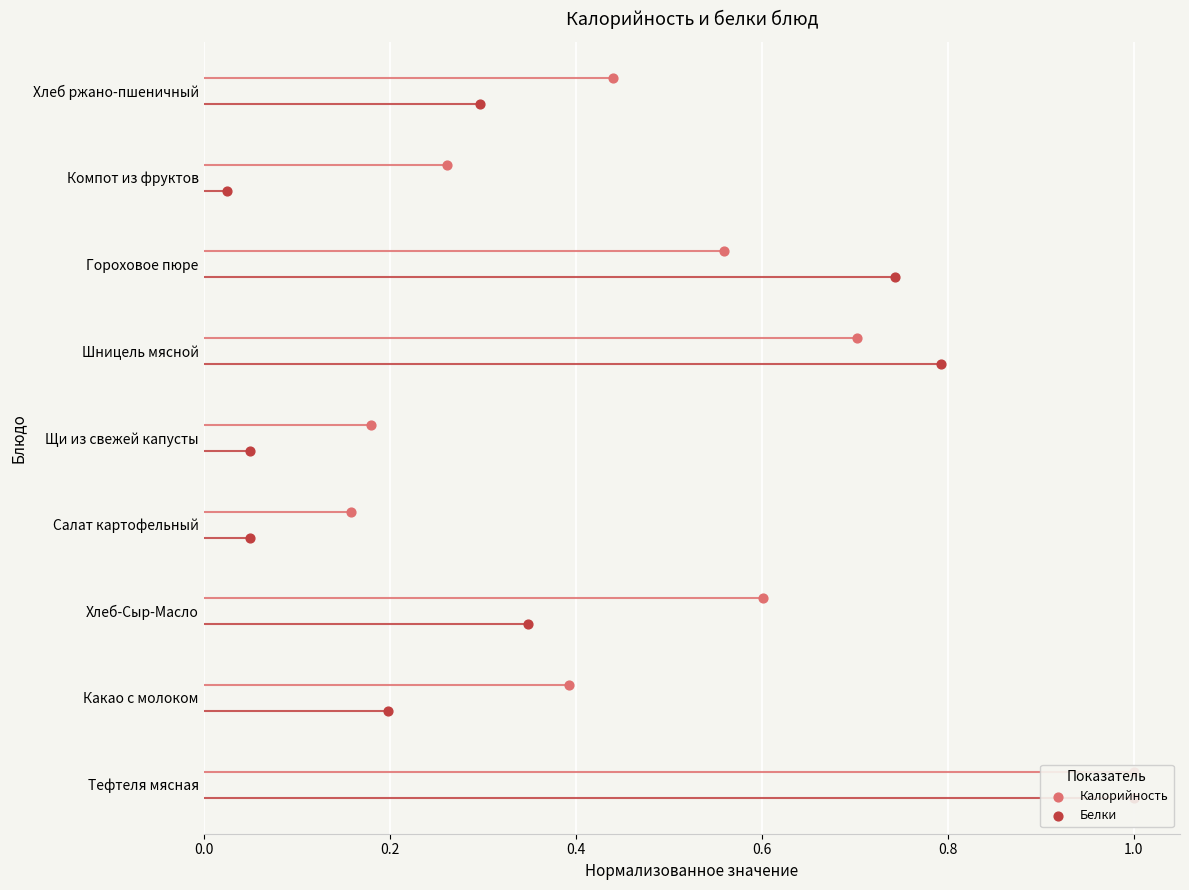

Which series has the largest total across all categories?

Калорийность